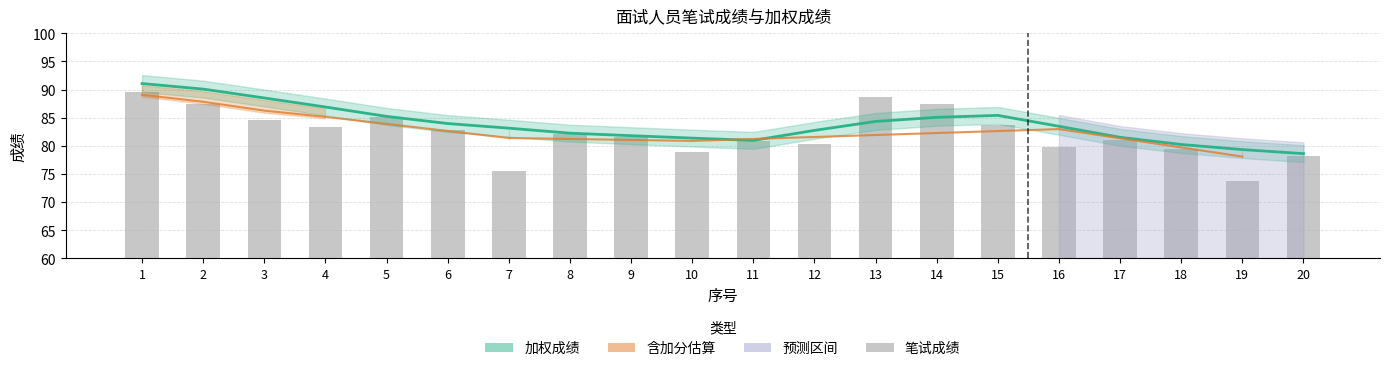

Rank the series at 6 from lowest to highest value.

加分, 笔试成绩, 加权成绩